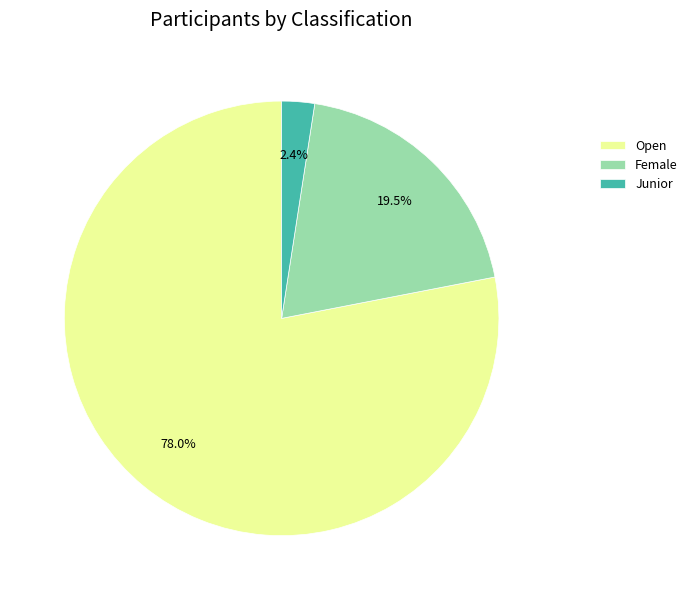

Count the number of slices in the pie.

3